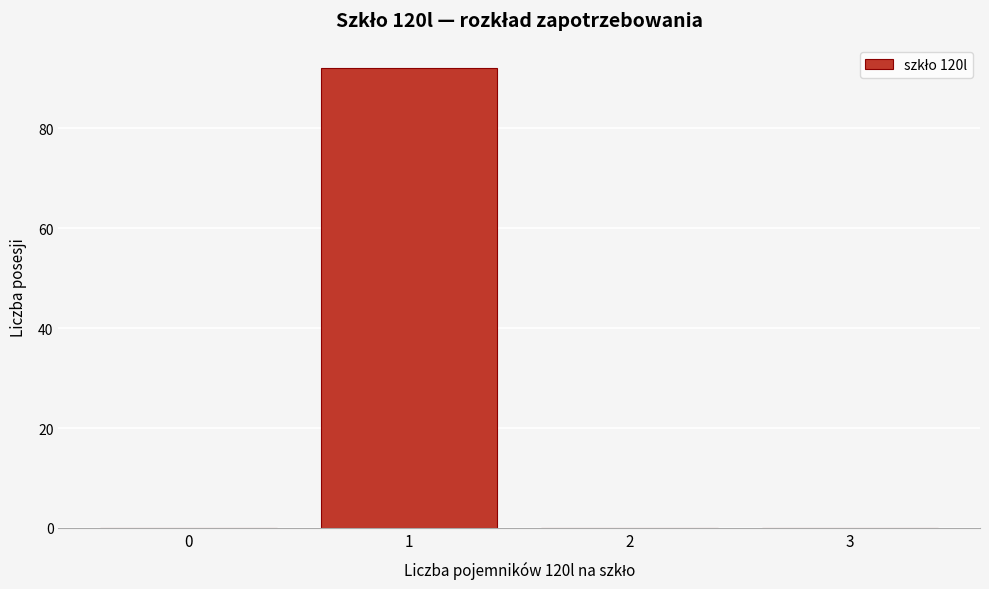

What is the height of the bar covering 0.5 to 1.5 on the x-axis? The values are not printed on the chart, so give them approximately, as read against the axis.

92